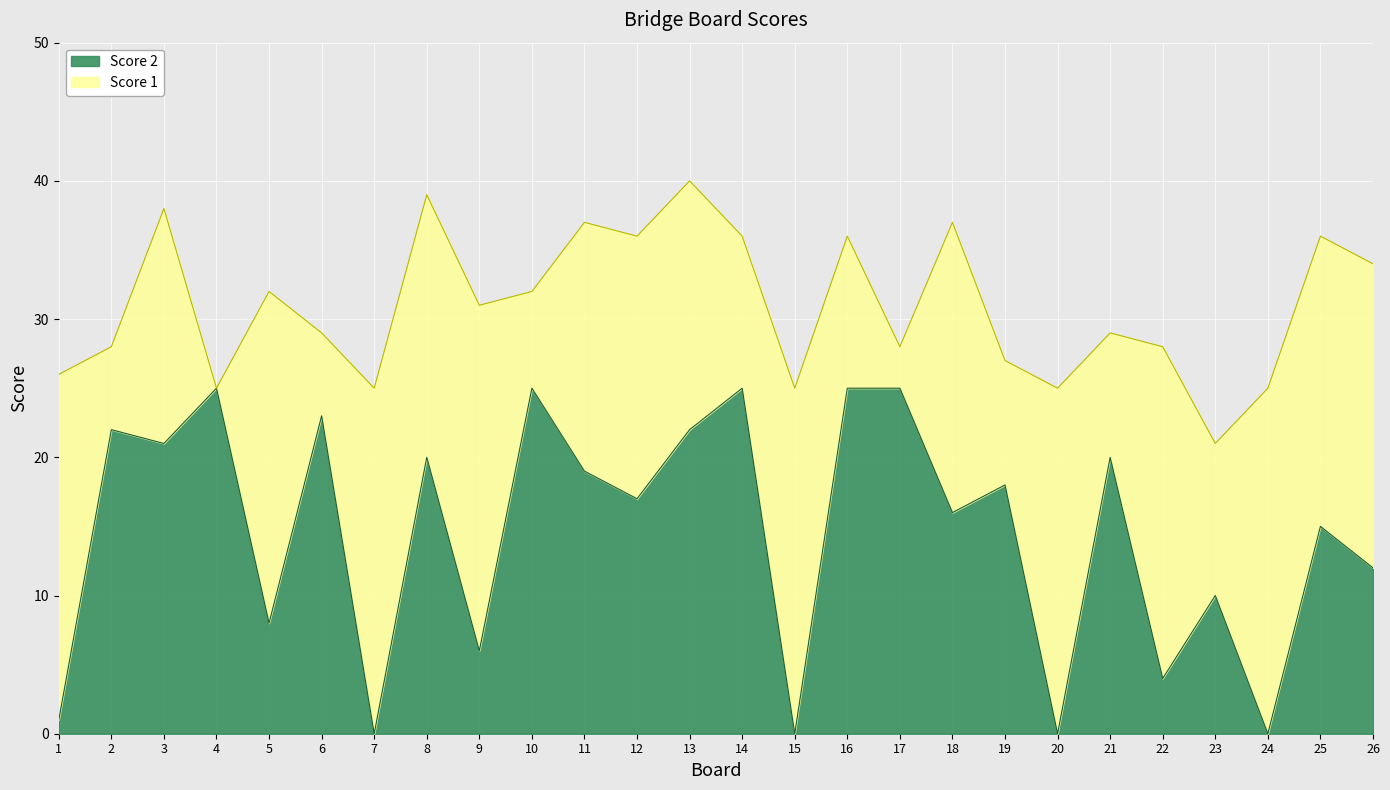

What is the change in value from 13 to 17?

+3